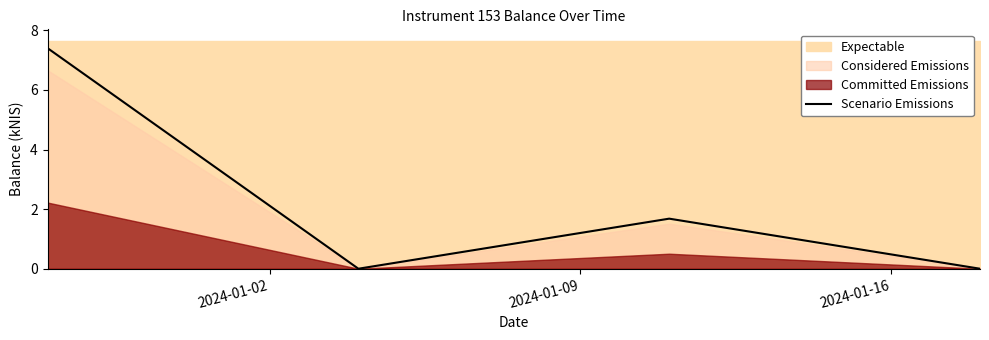

In Scenario Emissions, how many points are higher than both neighbors (excluding endpoints)?

1